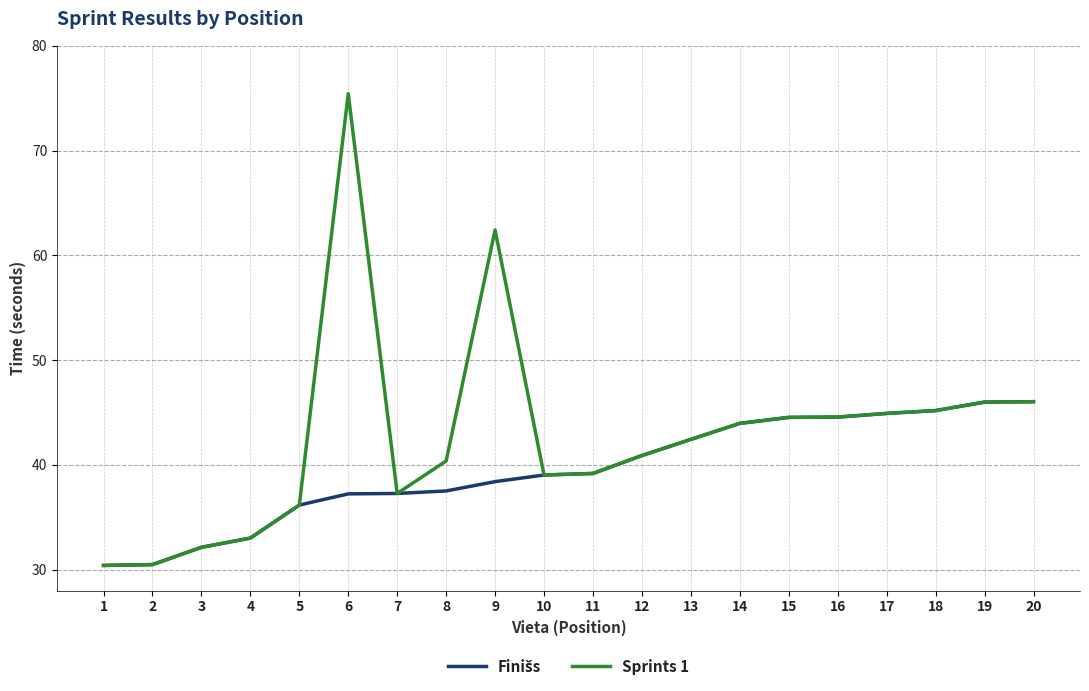

Which series has the widest spread of values?

Sprints 1